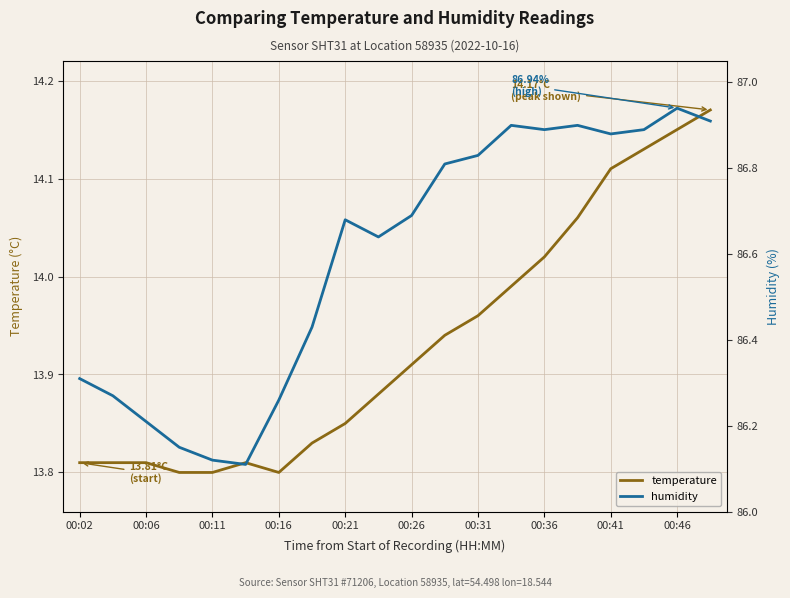

At how many categories does at least one series exceed 36?

20